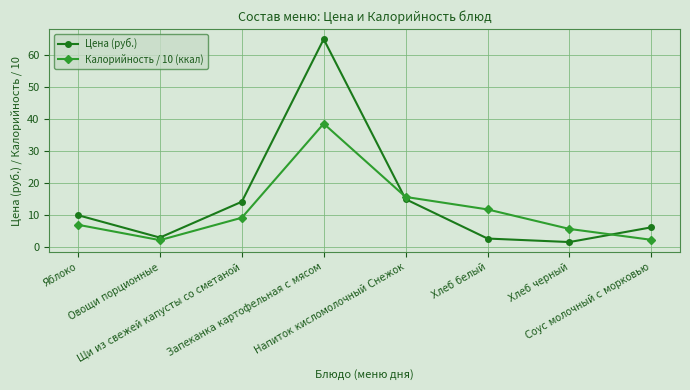

Where is the first local minimum for Цена (руб.)?

Овощи порционные